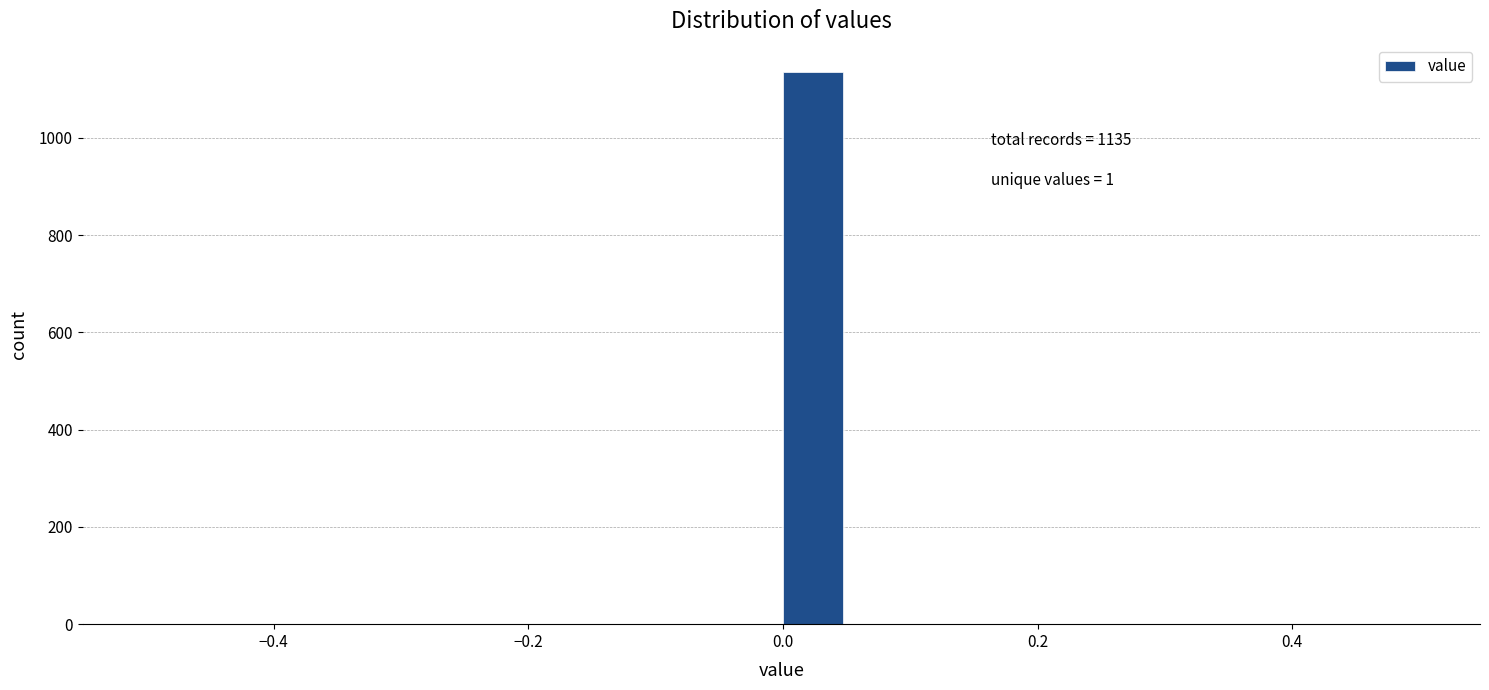

Around what value on the x-axis is the tallest bar? Give the approximate position of its centre, as read against the axis.

0.02